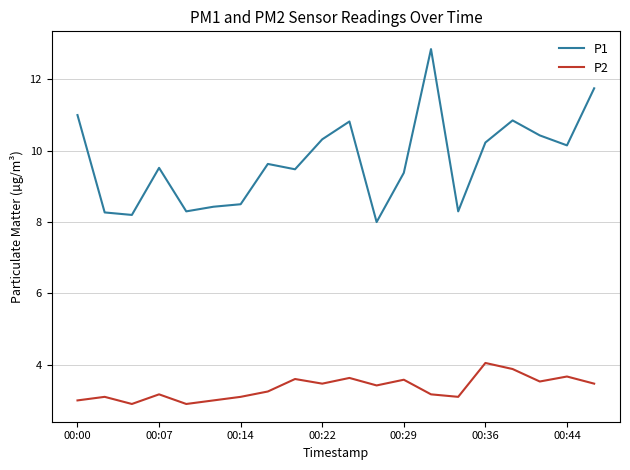

What is the minimum value for P2?

2.9